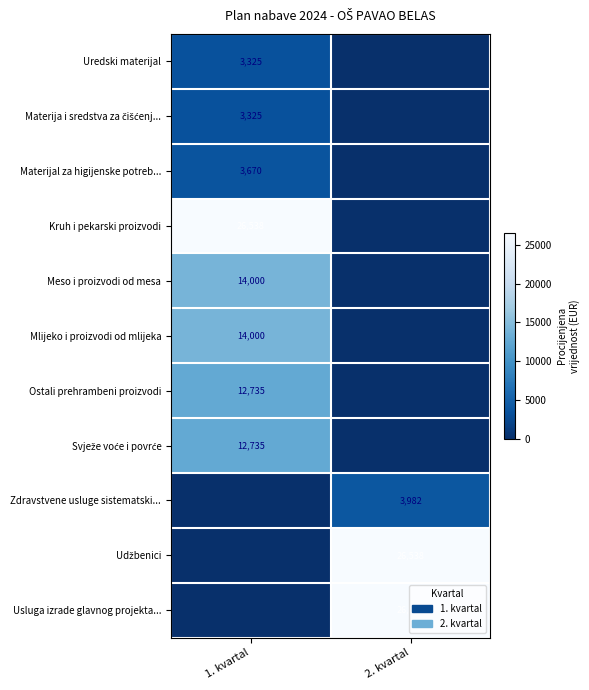

The Uredski materijal series shows 3325 at 1. kvartal. True or false?

True